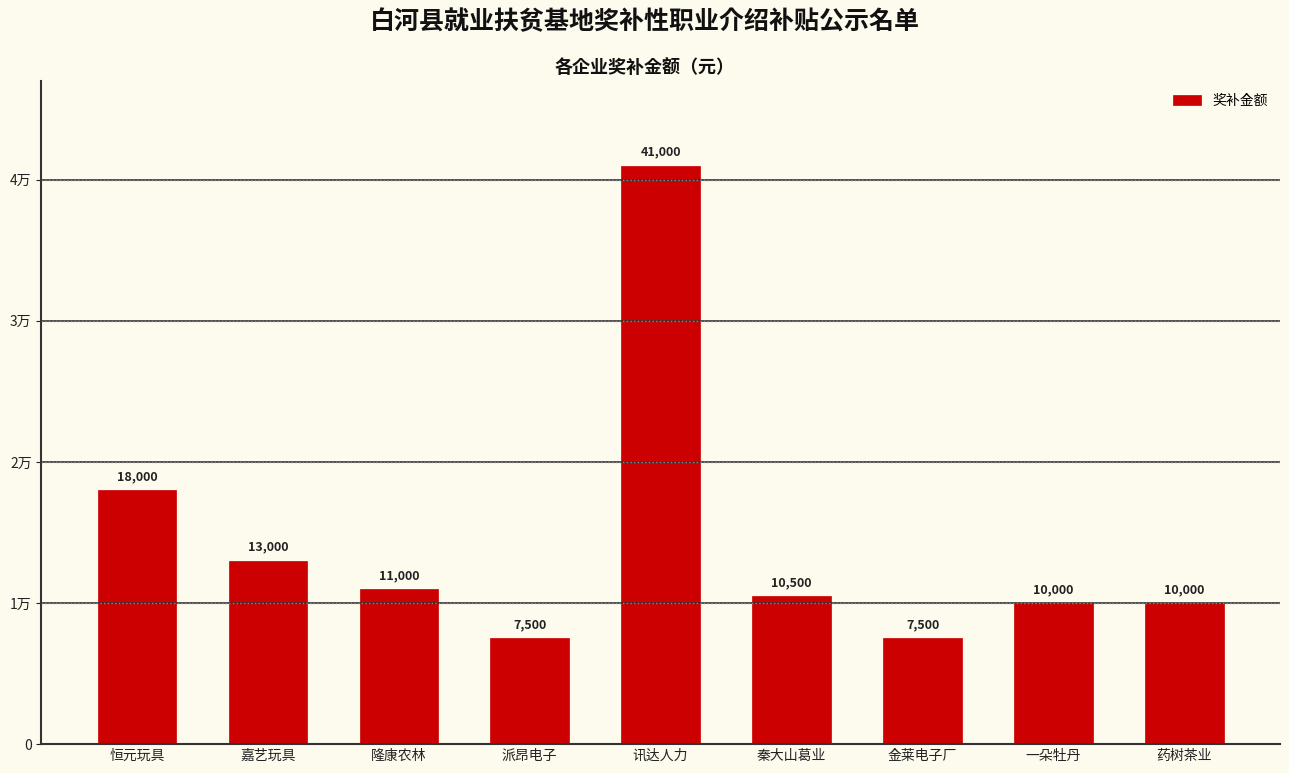

Are the bars horizontal?

No